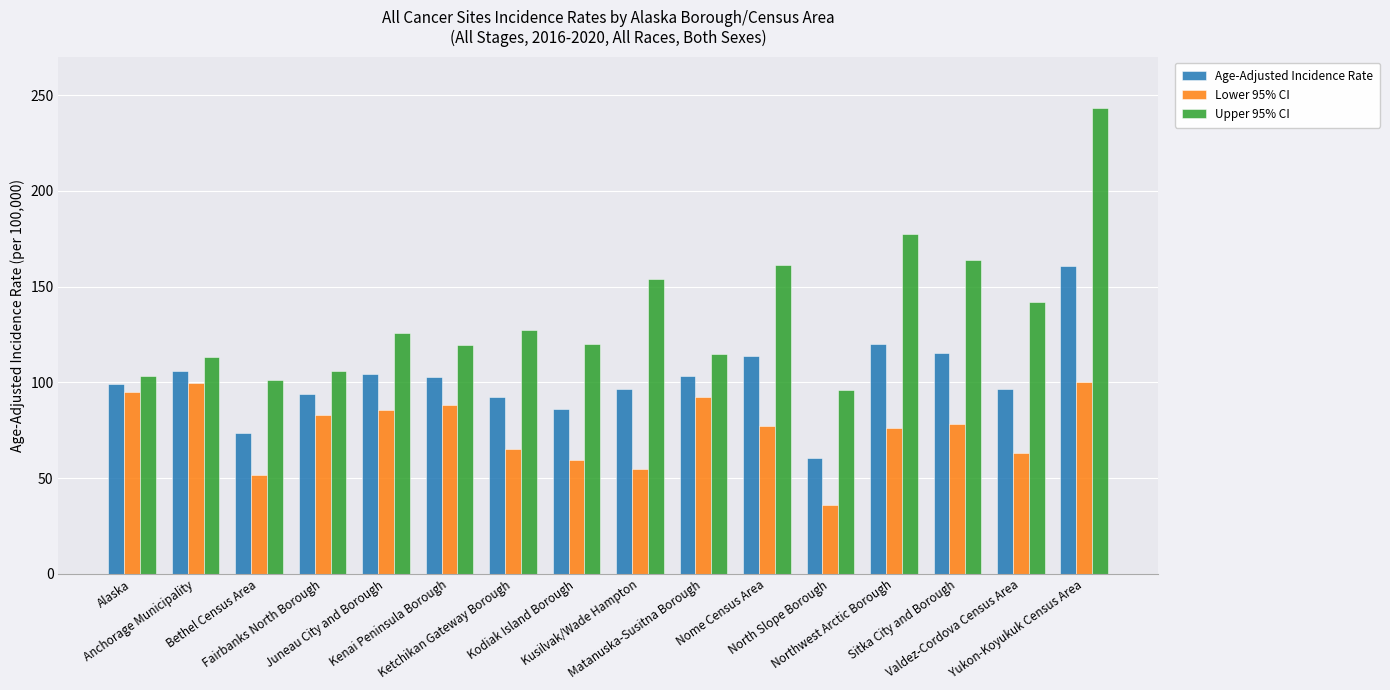

How many values in the Upper 95% CI series are below 126?

8